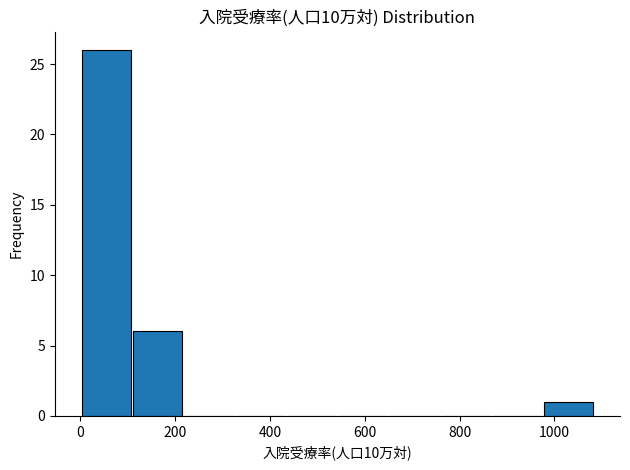

Reading left to right, transcribe this chart: for each bar, give the range it covers on the x-axis and its height. Neither the bar edges nor the heights are printed on the chart, so give them approximately, as read against the axes.

0 to 100: 26
100 to 220: 6
220 to 320: 0
320 to 440: 0
440 to 540: 0
540 to 660: 0
660 to 760: 0
760 to 860: 0
860 to 980: 0
980 to 1080: 1